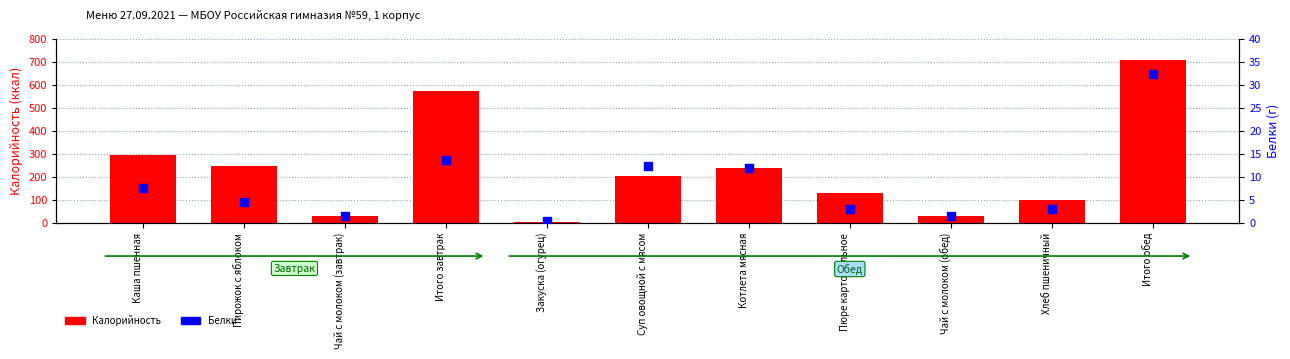

What are all the series names shown in the legend?

Калорийность, Белки